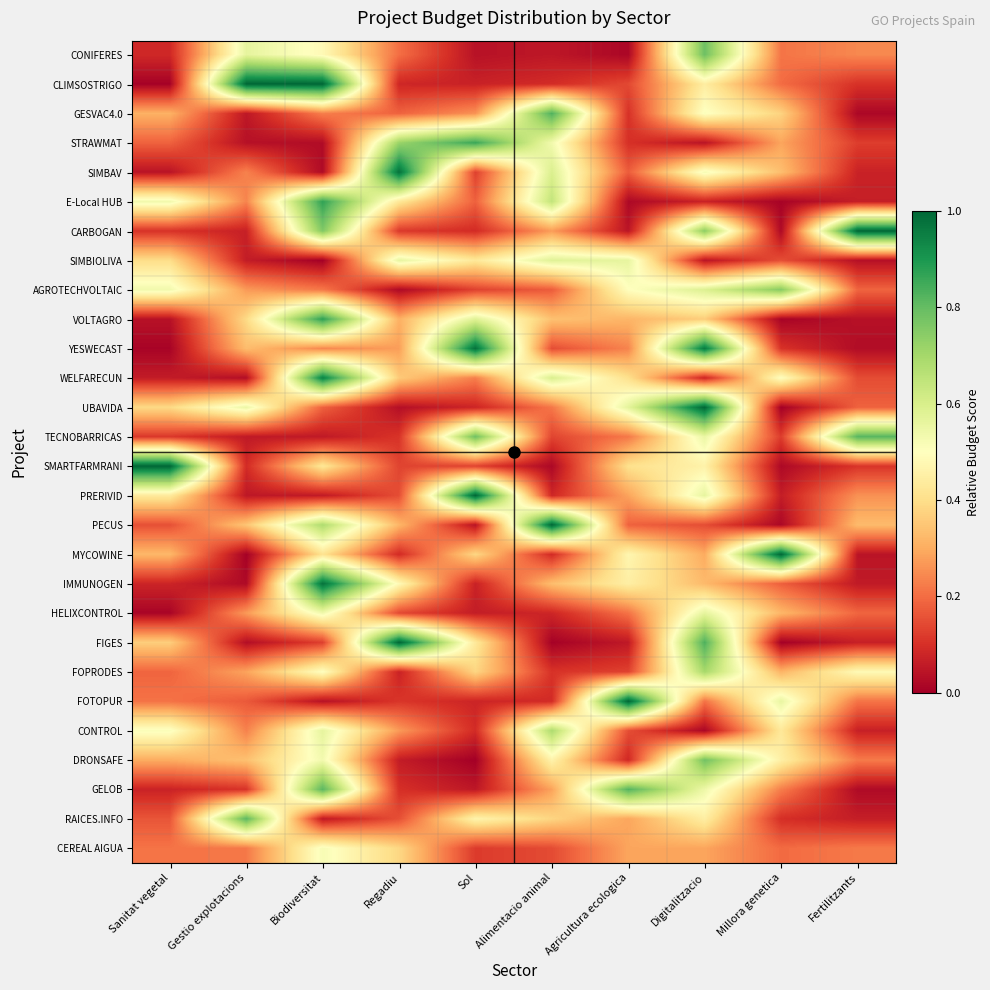

What is the difference between the highest and lowest values at Sanitat vegetal?

1.0